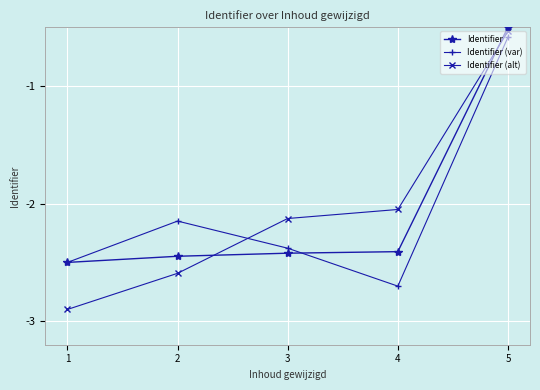

True or false: Identifier and Identifier (alt) cross at least once.

True